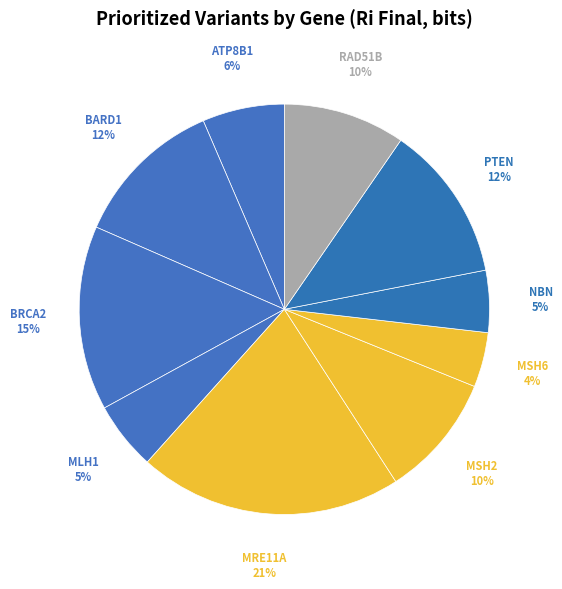

Count the number of slices in the pie.

10